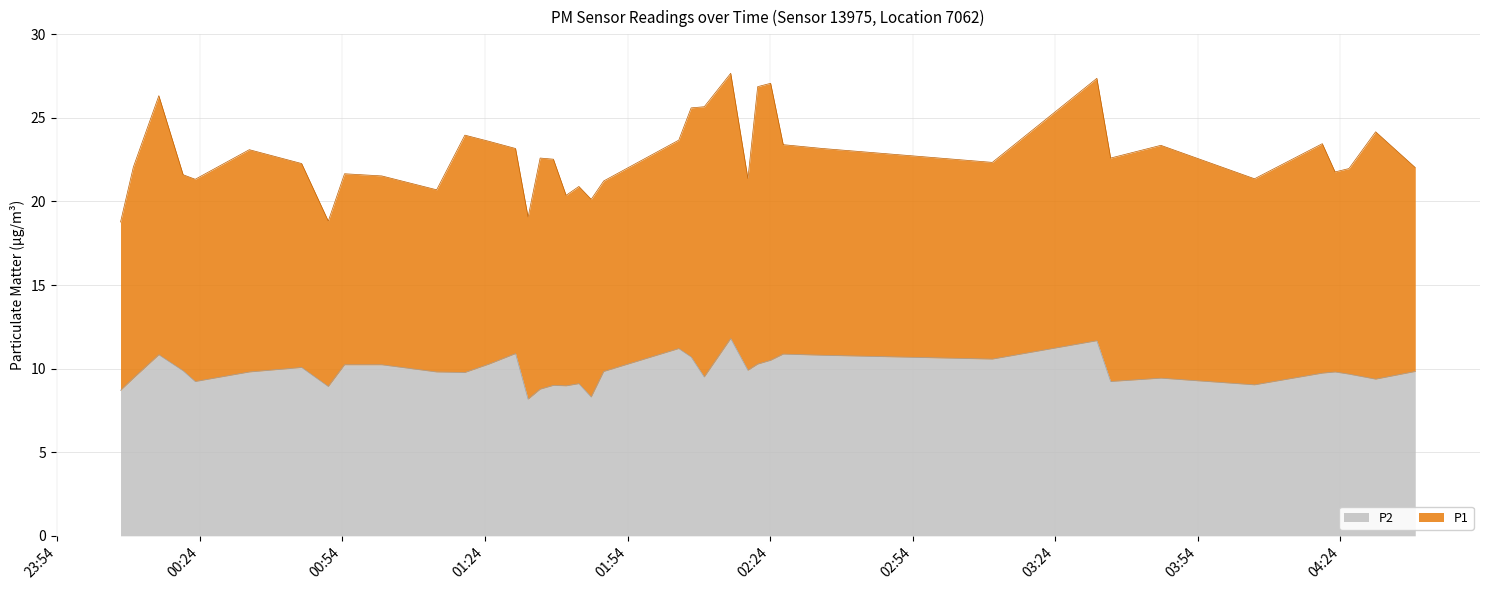

How many lines are shown in the chart?

2